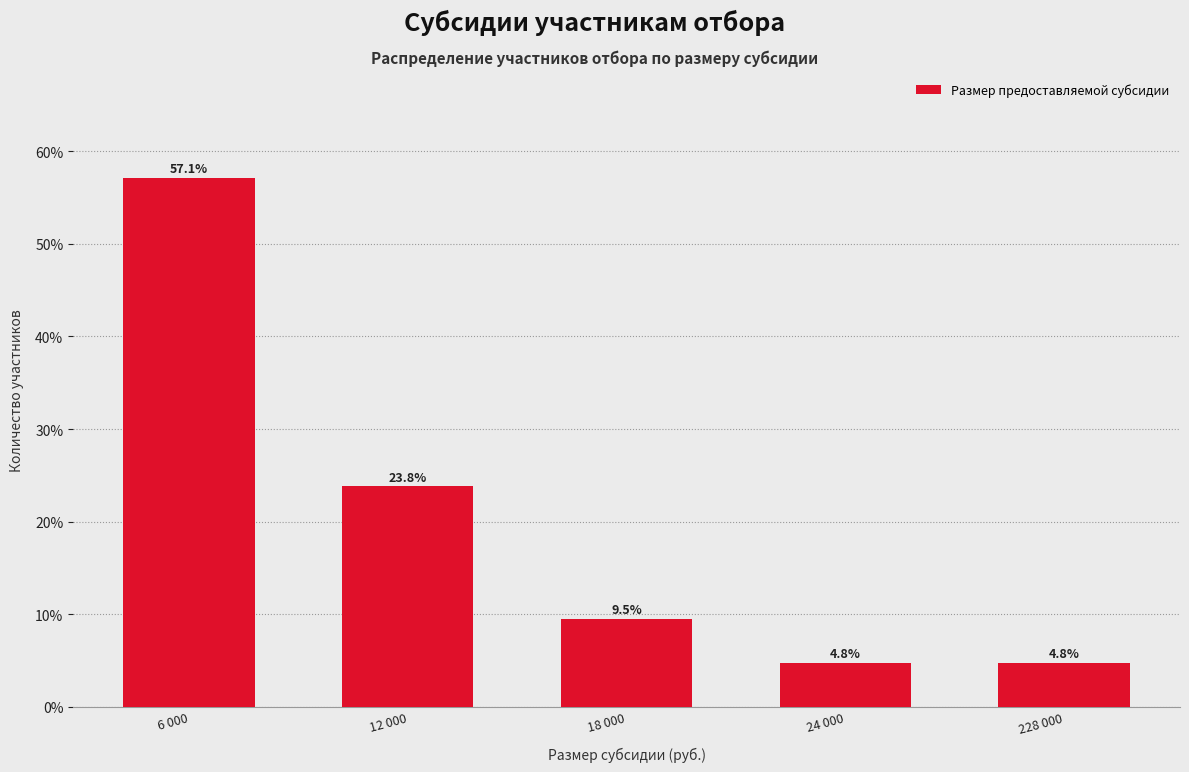

Reading left to right, transcribe all the data shown in this chart.

6 000=57.1	12 000=23.8	18 000=9.5	24 000=4.8	228 000=4.8